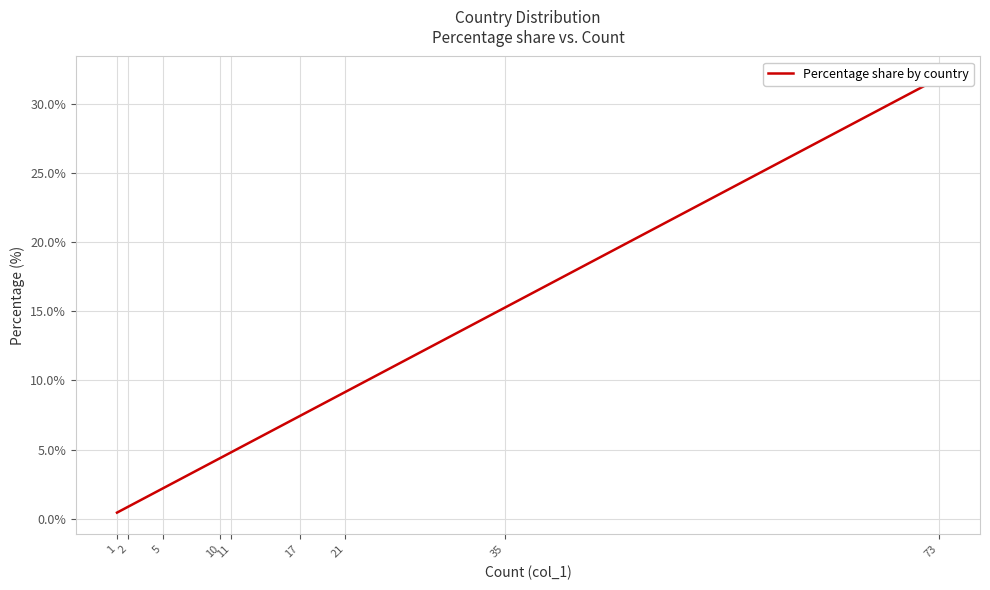

What is the maximum value shown in the chart?

31.9